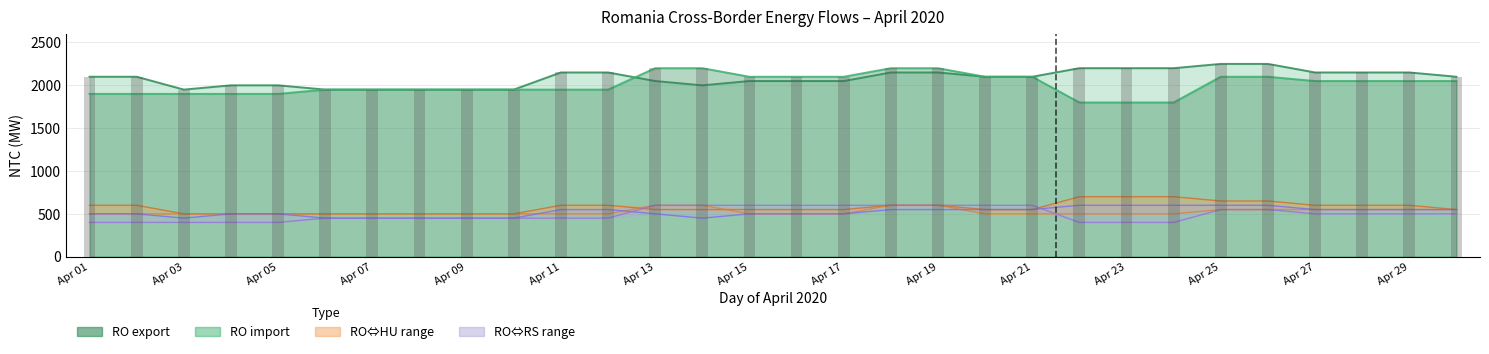

At which category does the chart reach its peak across all series?

Apr 25